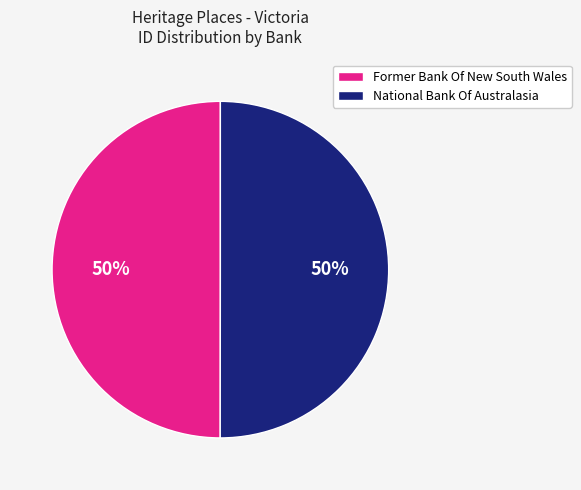

What percentage is the Former Bank Of New South Wales slice, to the nearest percent?

50%